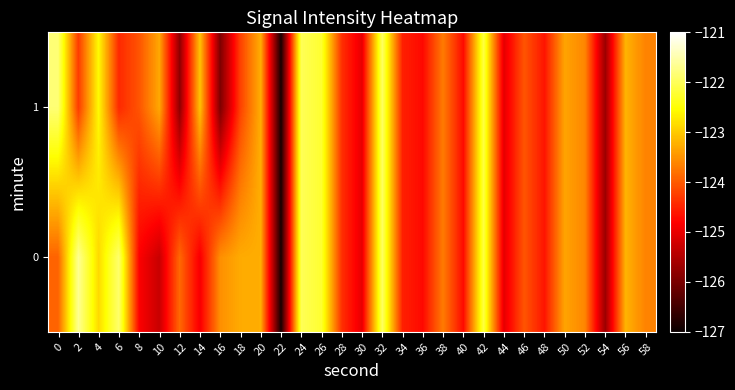

Rank the series by their average value, from lowest to highest.

1, 0